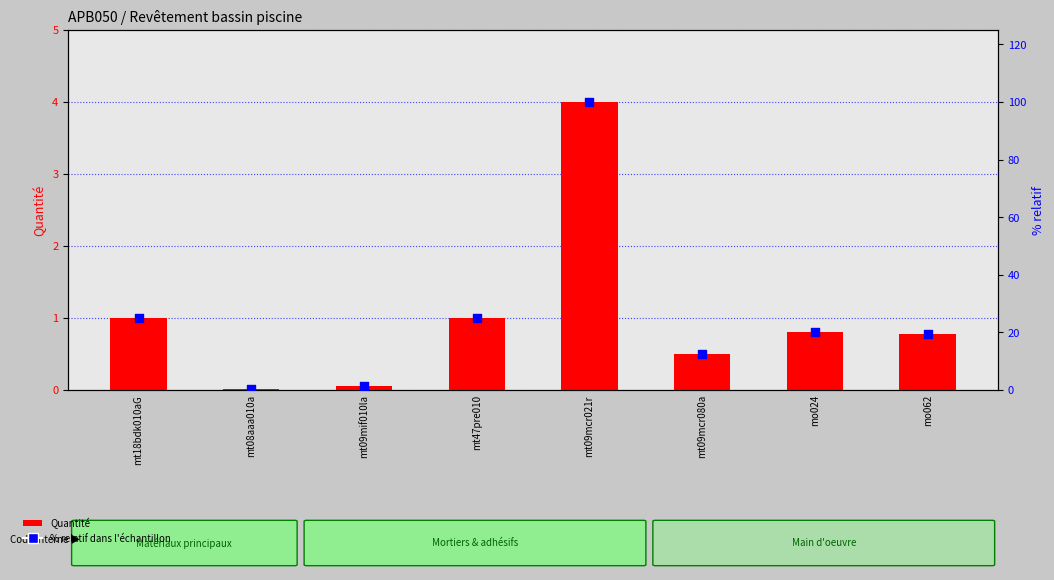

Which series contains the highest Y value?

% relatif dans l'échantillon